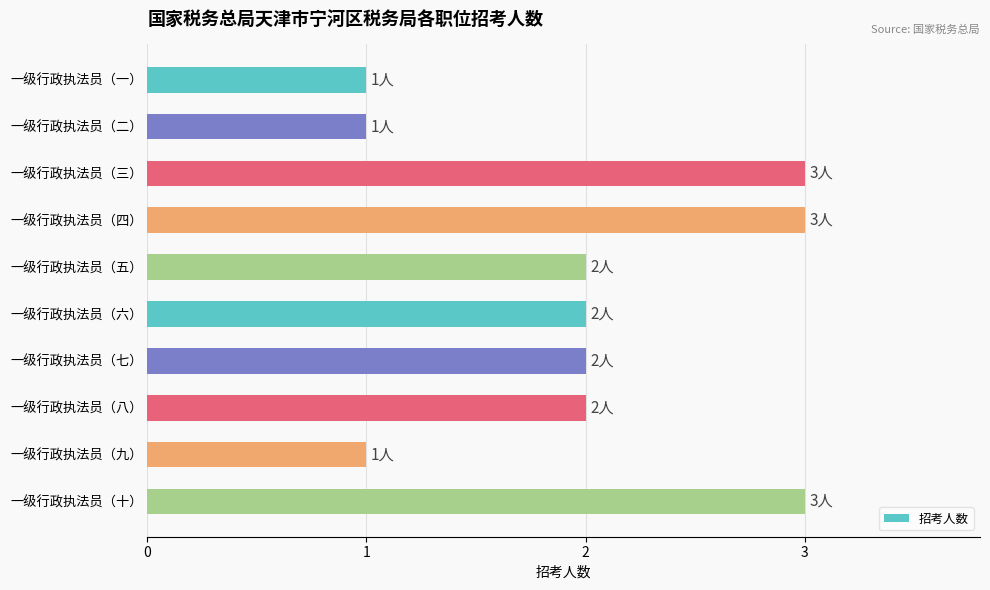

How many categories are shown in the chart?

10